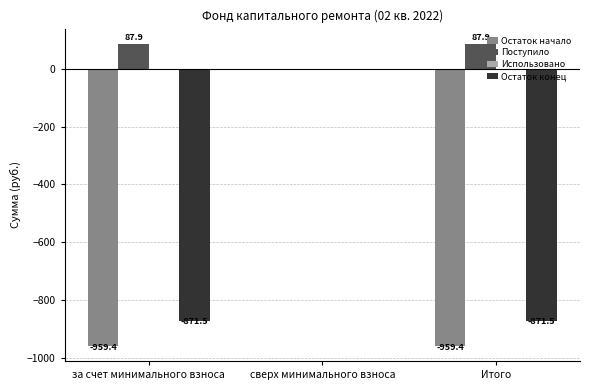

Which category has the highest value in the Остаток конец series?

сверх минимального взноса